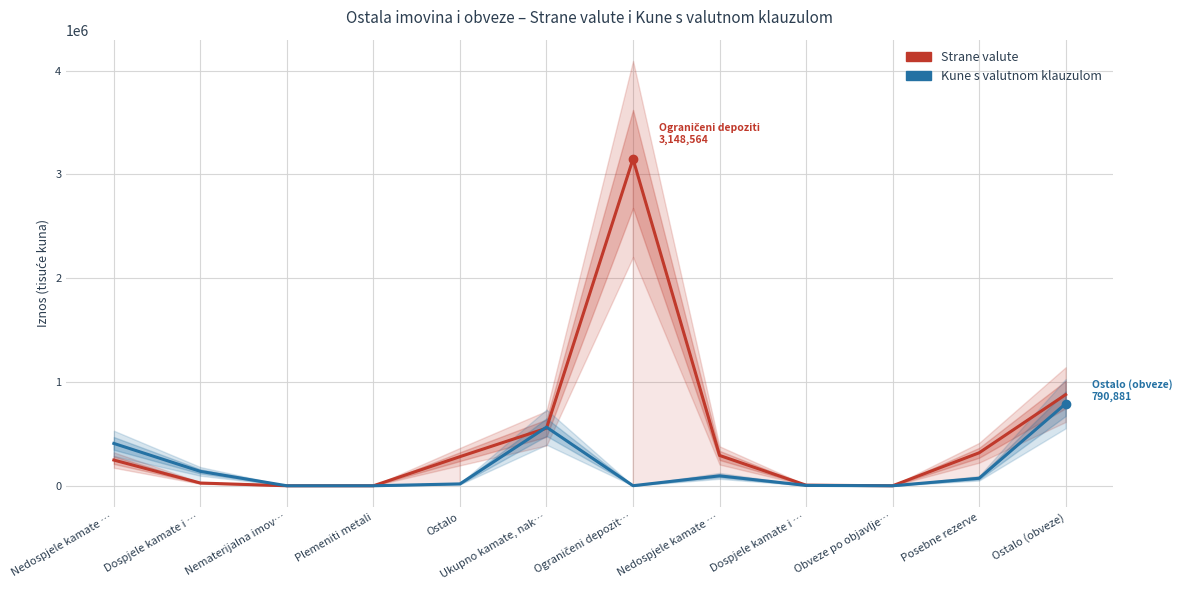

Where does the Strane valute series first go above 280509?

Ukupno kamate, nak…